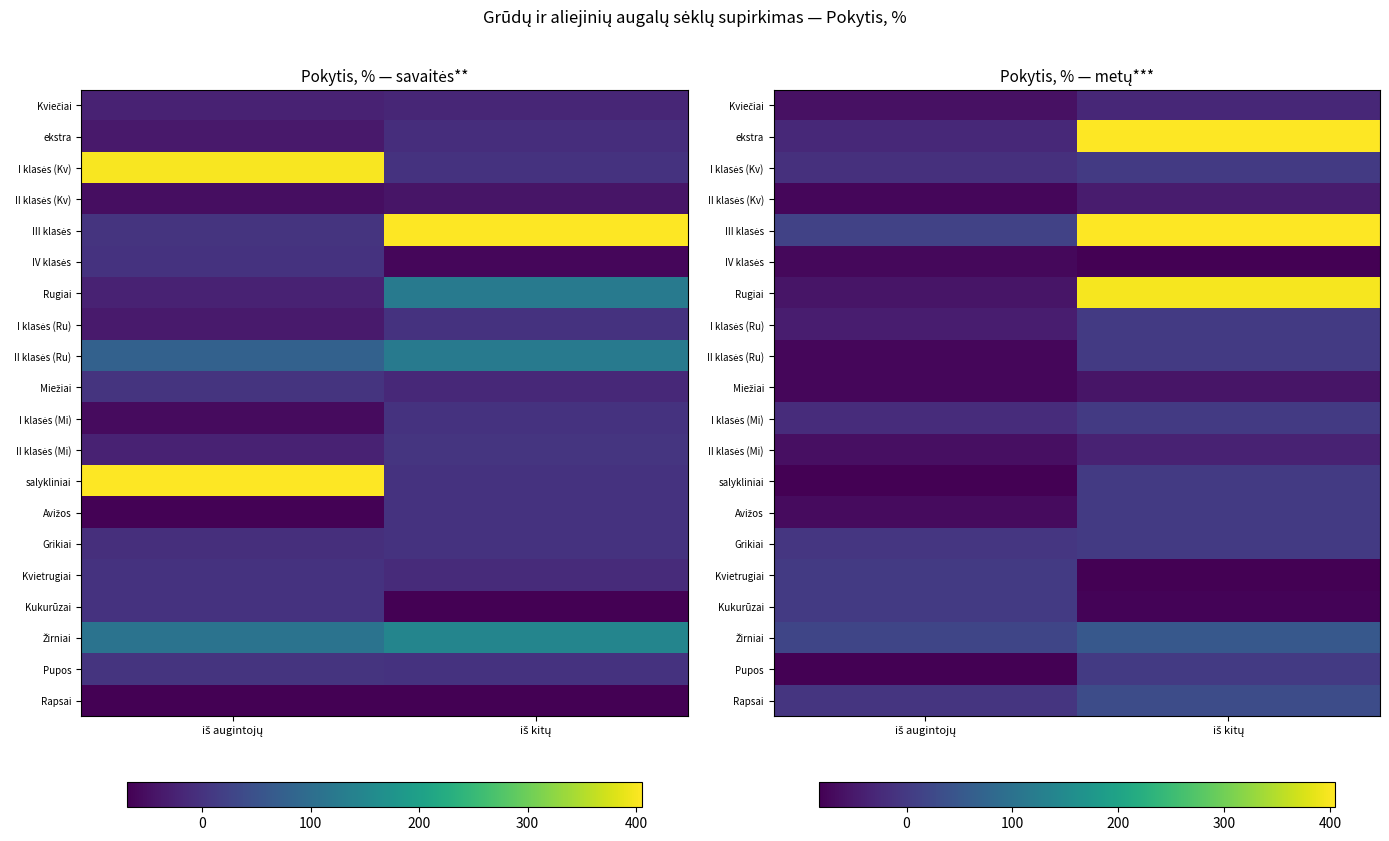

At which category does the chart reach its minimum across all series?

iš kitų